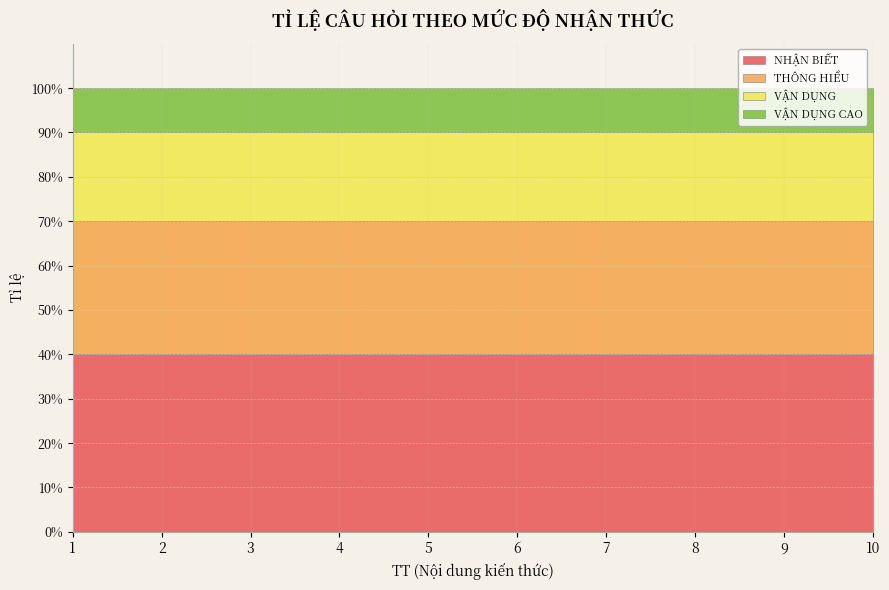

Count the number of categories in the chart.

10